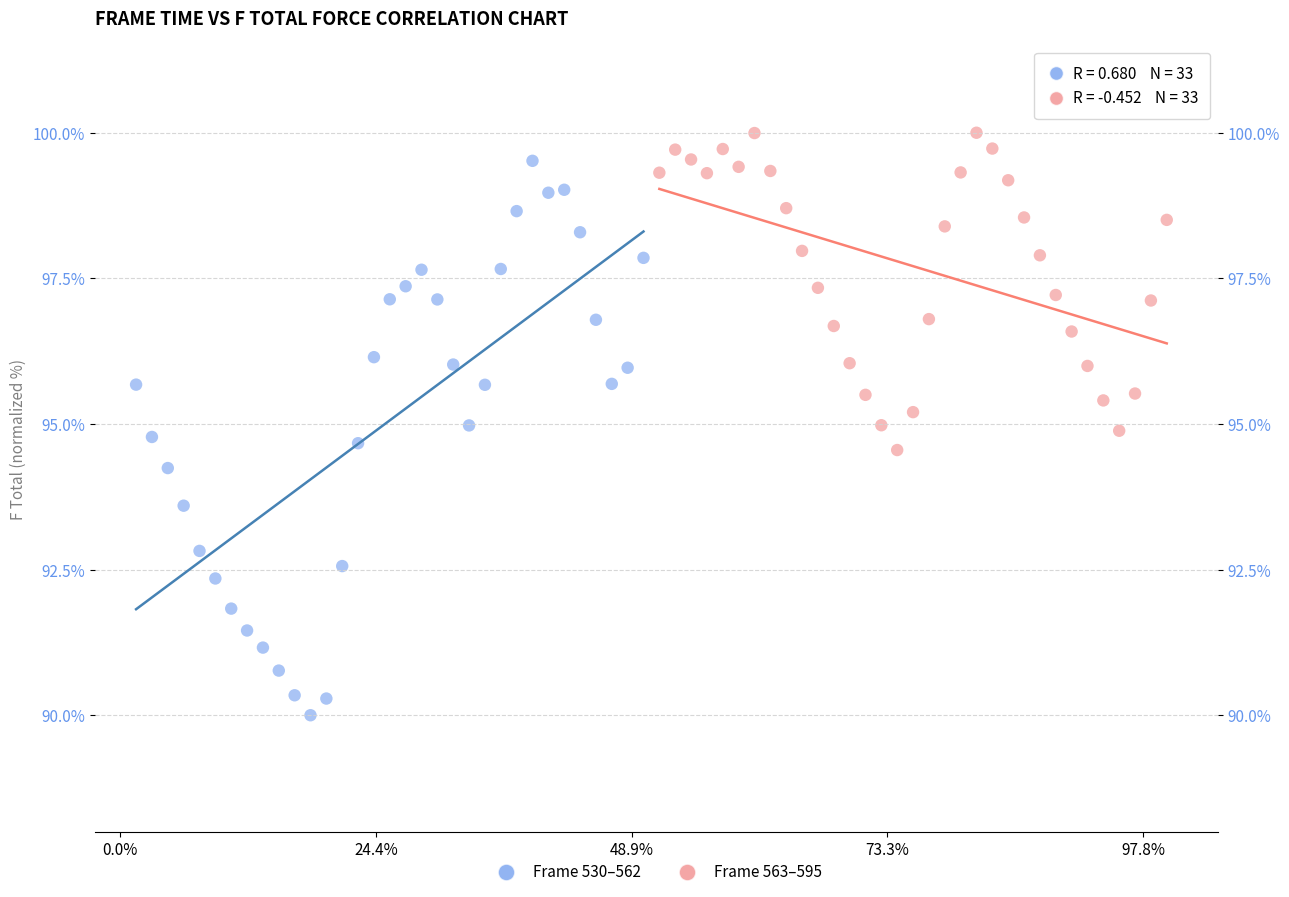

Which series reaches the minimum Y coordinate?

Frame 530–562